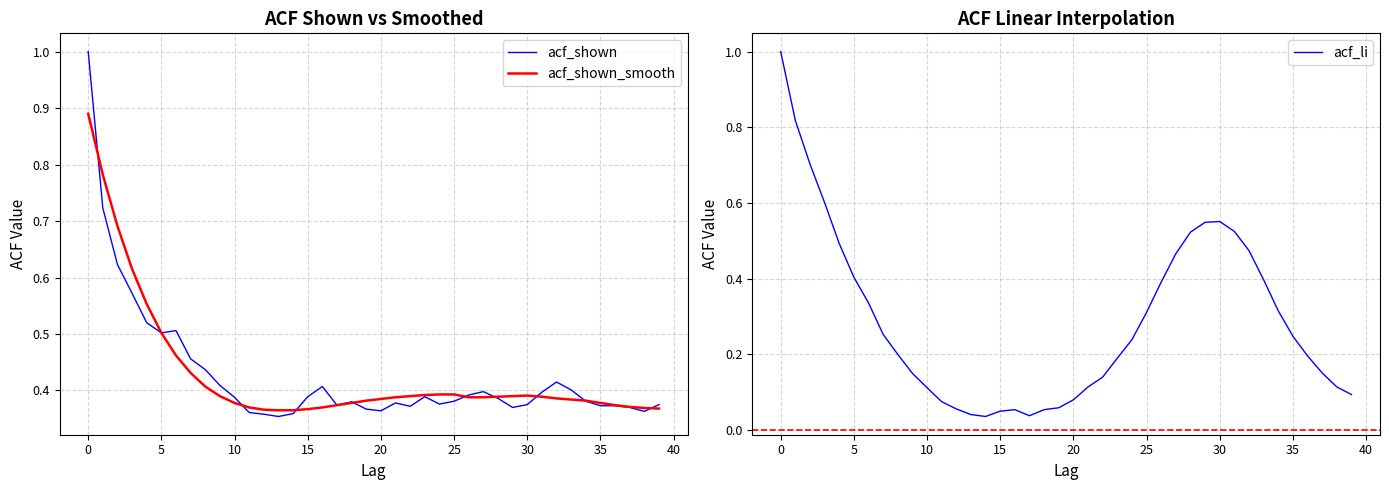

What is the maximum value for acf_shown?

1.0